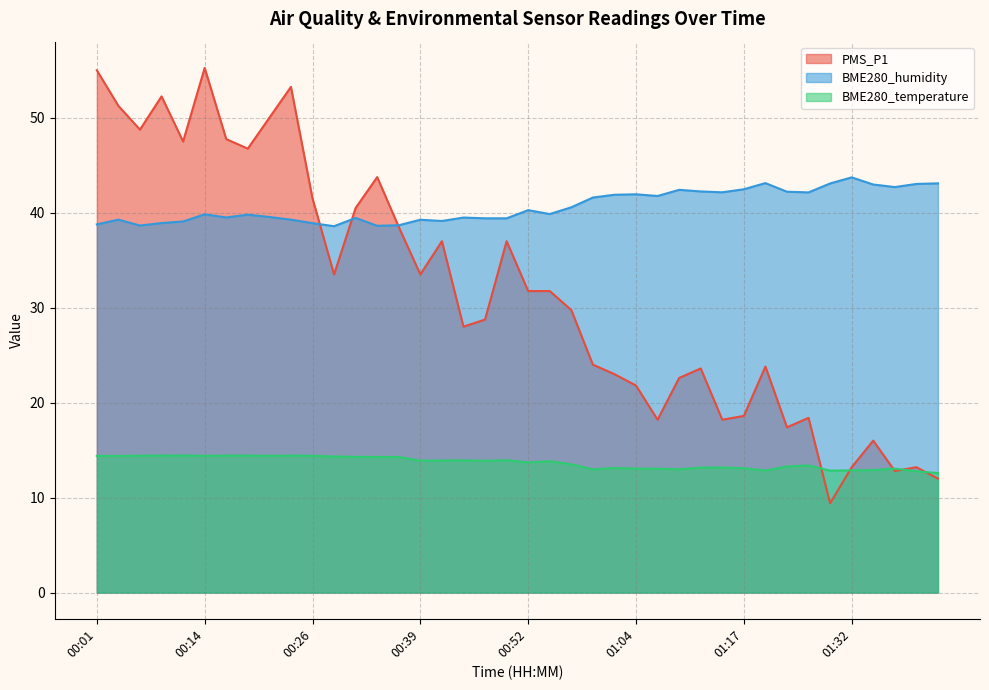

What position from the right is 01:02?

16